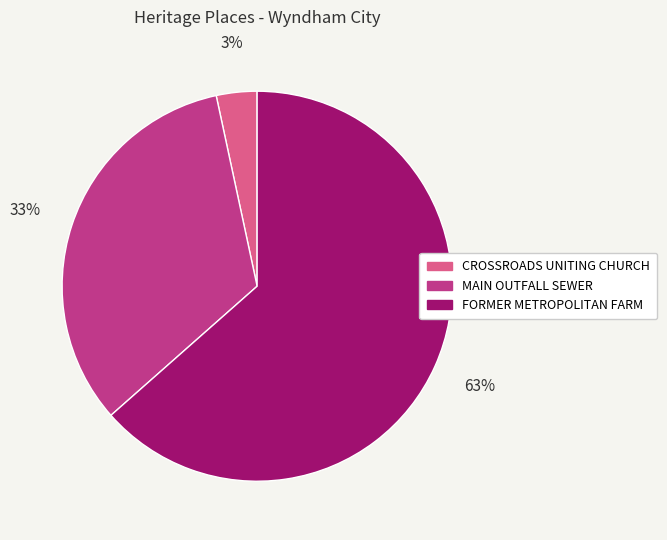

What is the majority slice?

FORMER METROPOLITAN FARM